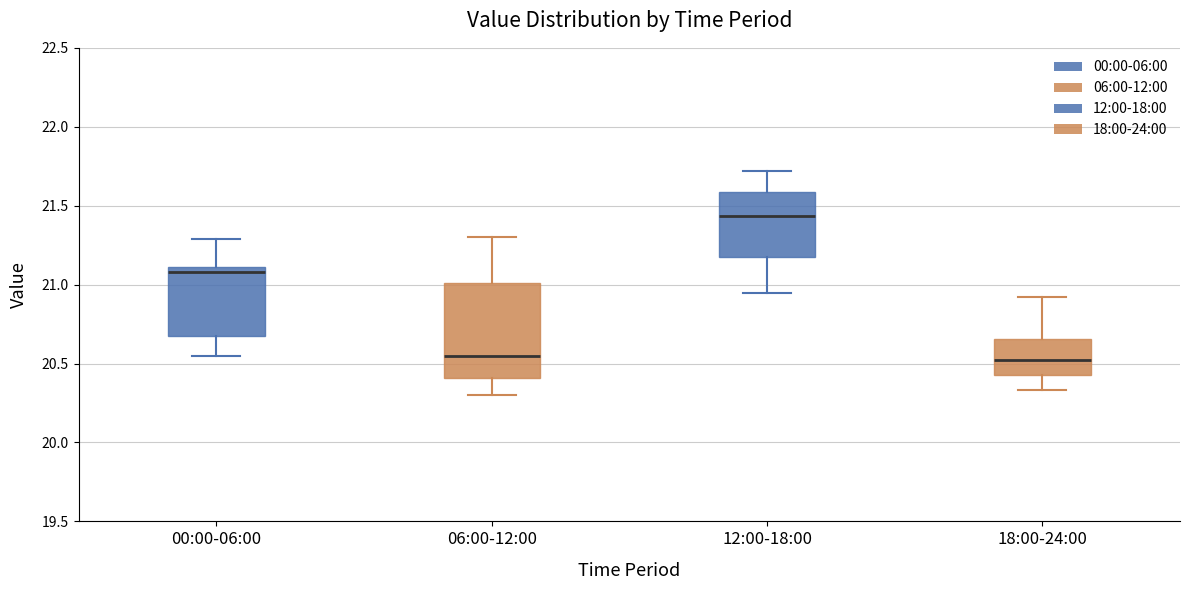

Reading left to right, read every box against the y-axis: the position of its median line, the range the box covers, and the ends of its whiskers. The values are not printed on the chart, so give them approximately, as read against the axis.

00:00-06:00: median 21.10 (just below the box's upper edge), box 20.70 to 21.10, whiskers 20.55 to 21.30
06:00-12:00: median 20.55, box 20.40 to 21.00, whiskers 20.30 to 21.30
12:00-18:00: median 21.45, box 21.15 to 21.60, whiskers 20.95 to 21.70
18:00-24:00: median 20.55, box 20.45 to 20.65, whiskers 20.35 to 20.90